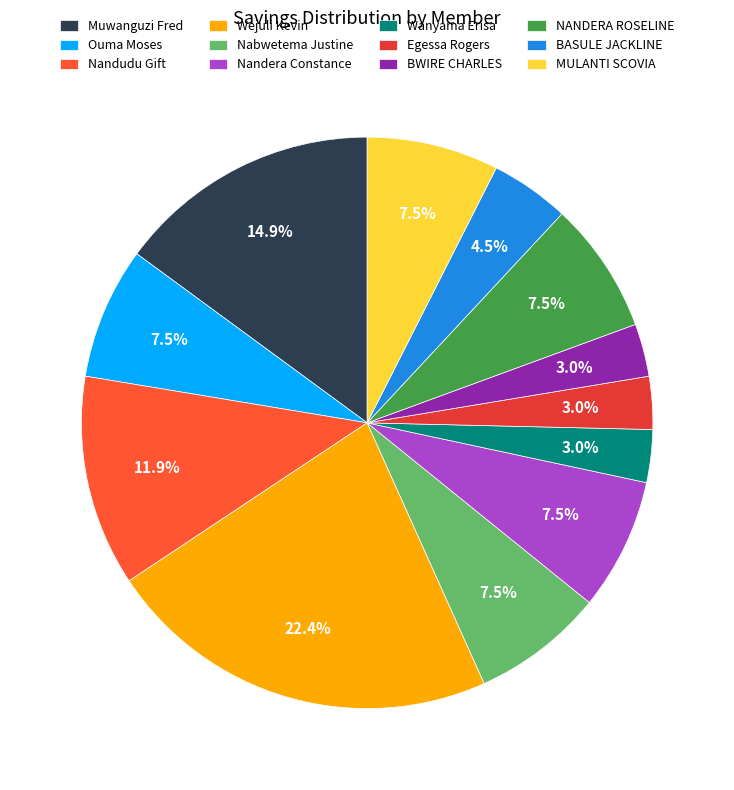

Do Wejuli Kevin and Nandudu Gift together represent more than half of the pie?

No